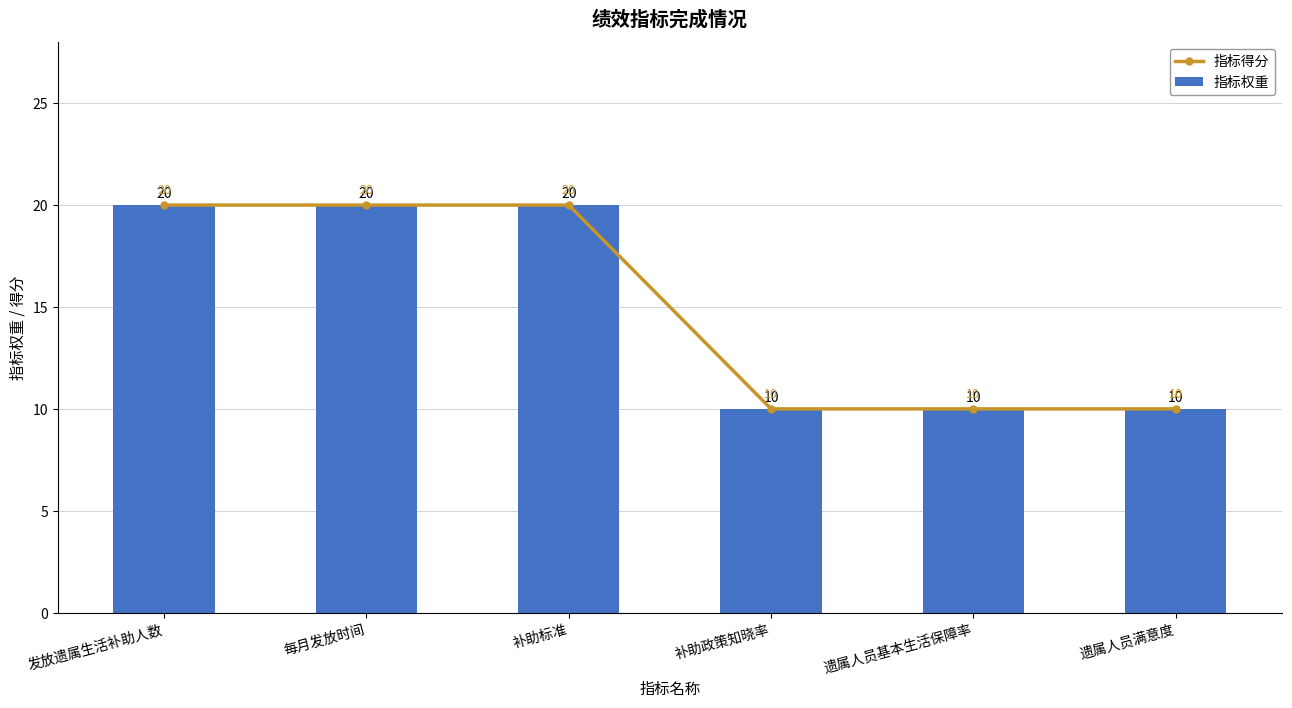

How many data points in 指标权重 are less than 20?

3